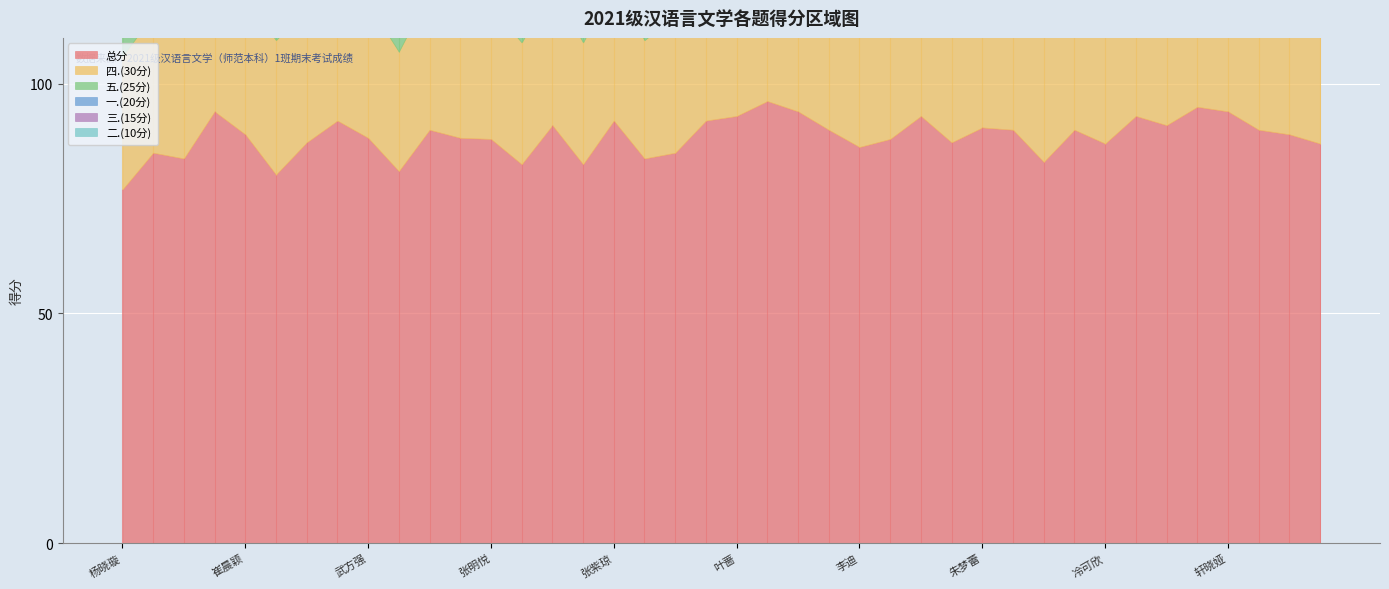

True or false: 一.(20分) has a value of 27.8 at 张庆宜.

False